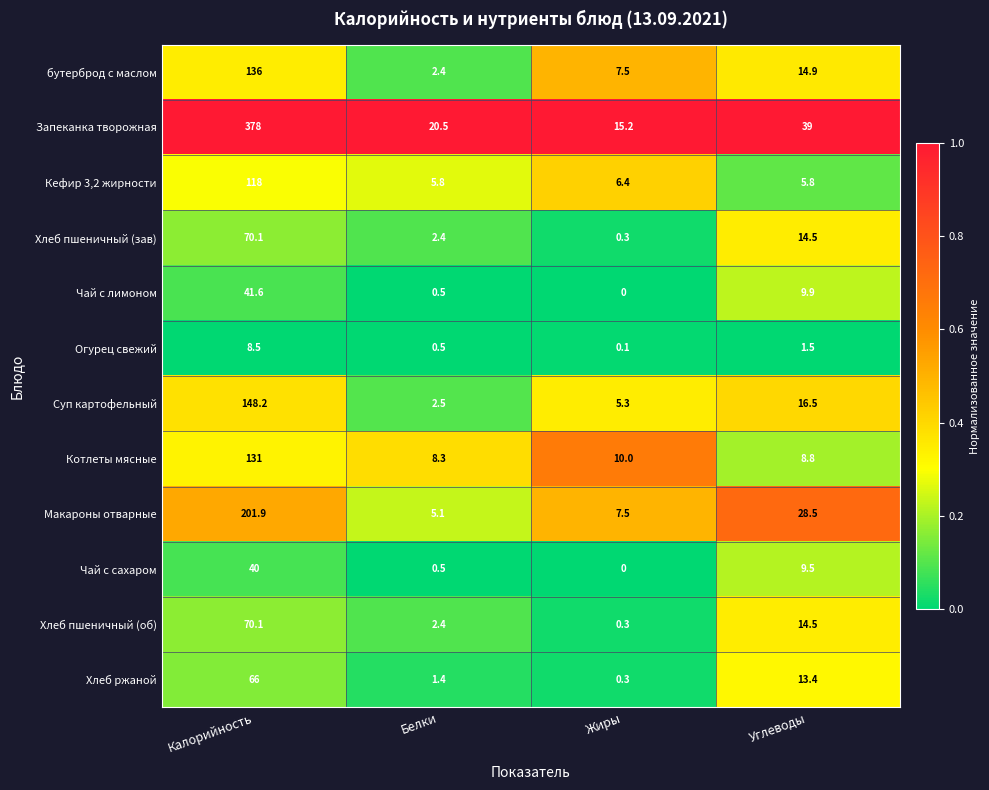

Which series changed the most between Калорийность and Белки?

Запеканка творожная